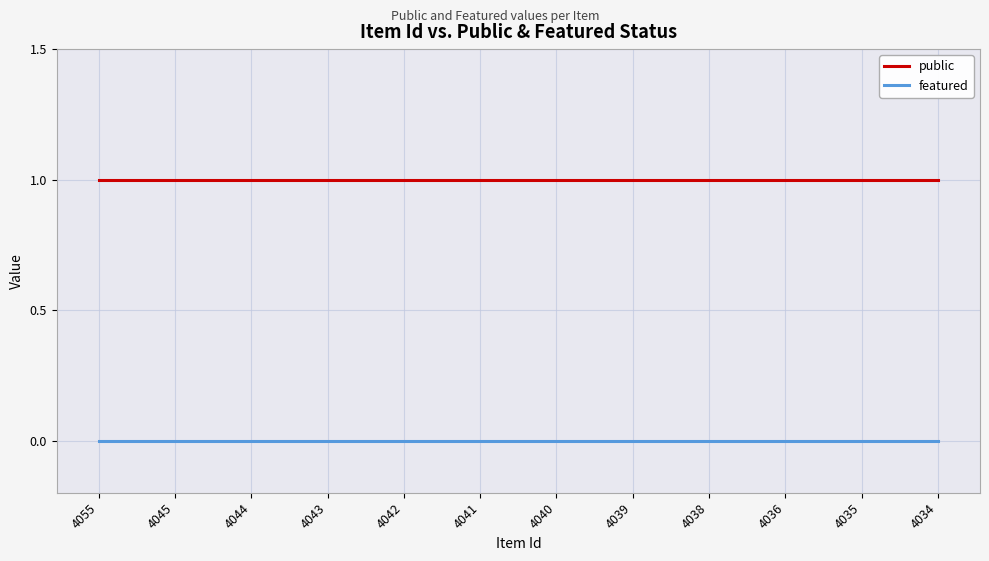

Which series has the largest total across all categories?

public